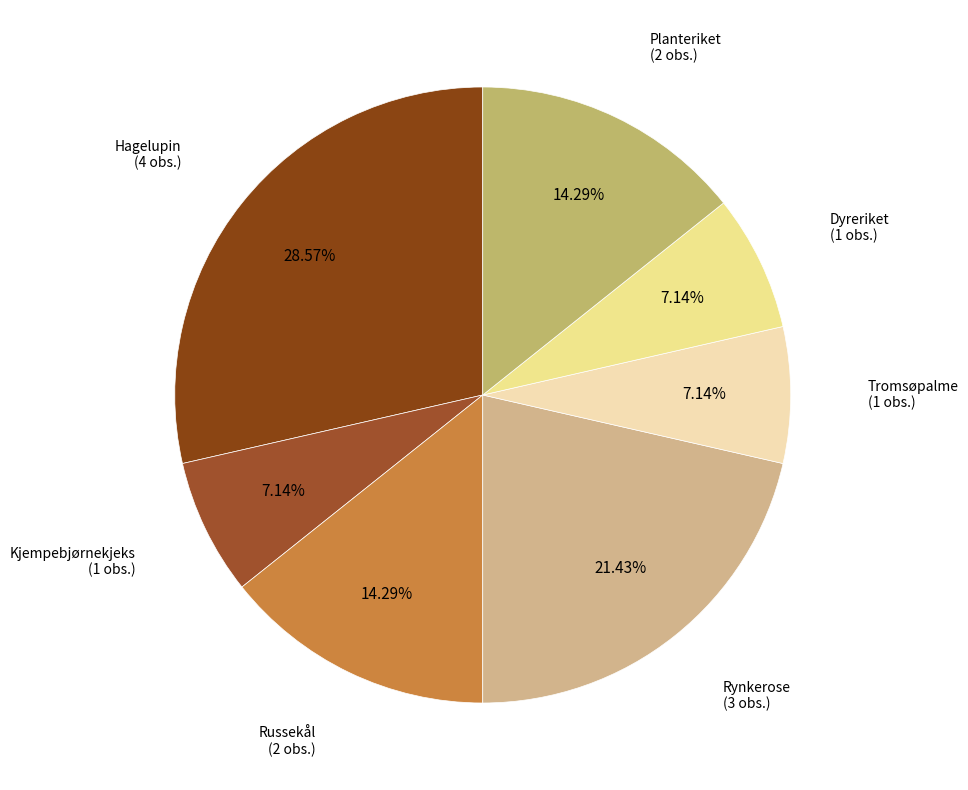

How many segments does this pie chart have?

7